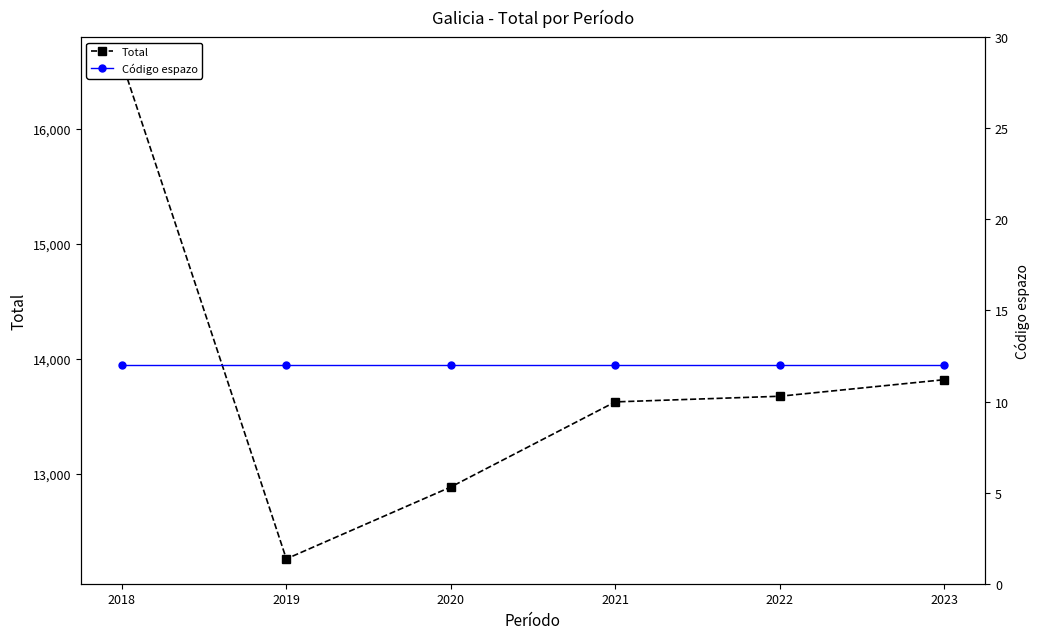

True or false: Total and Código espazo cross at least once.

False